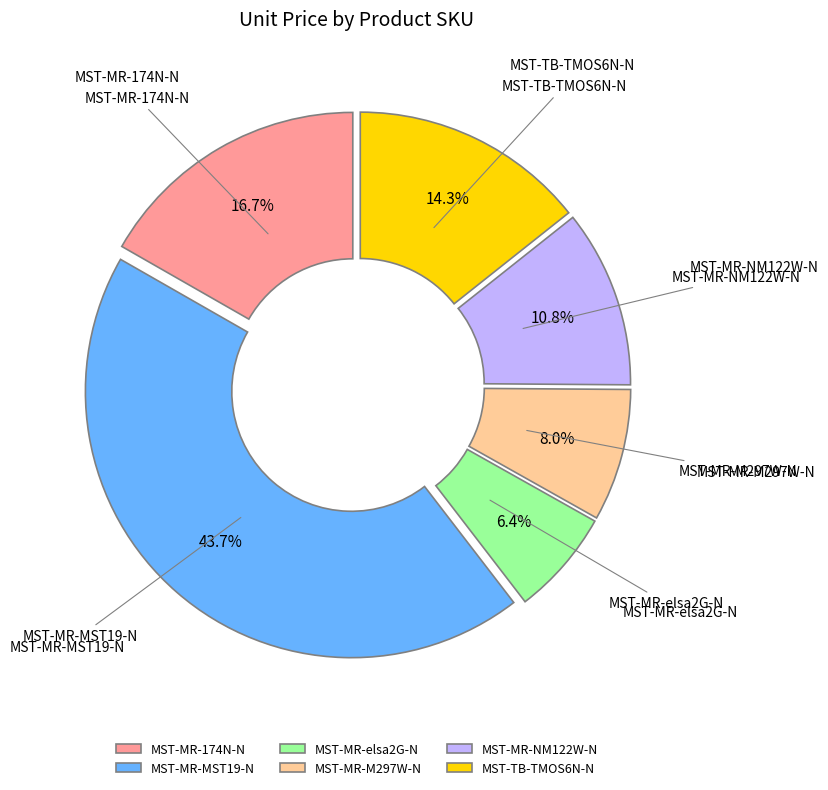

Between MST-MR-NM122W-N and MST-MR-elsa2G-N, which is larger?

MST-MR-NM122W-N